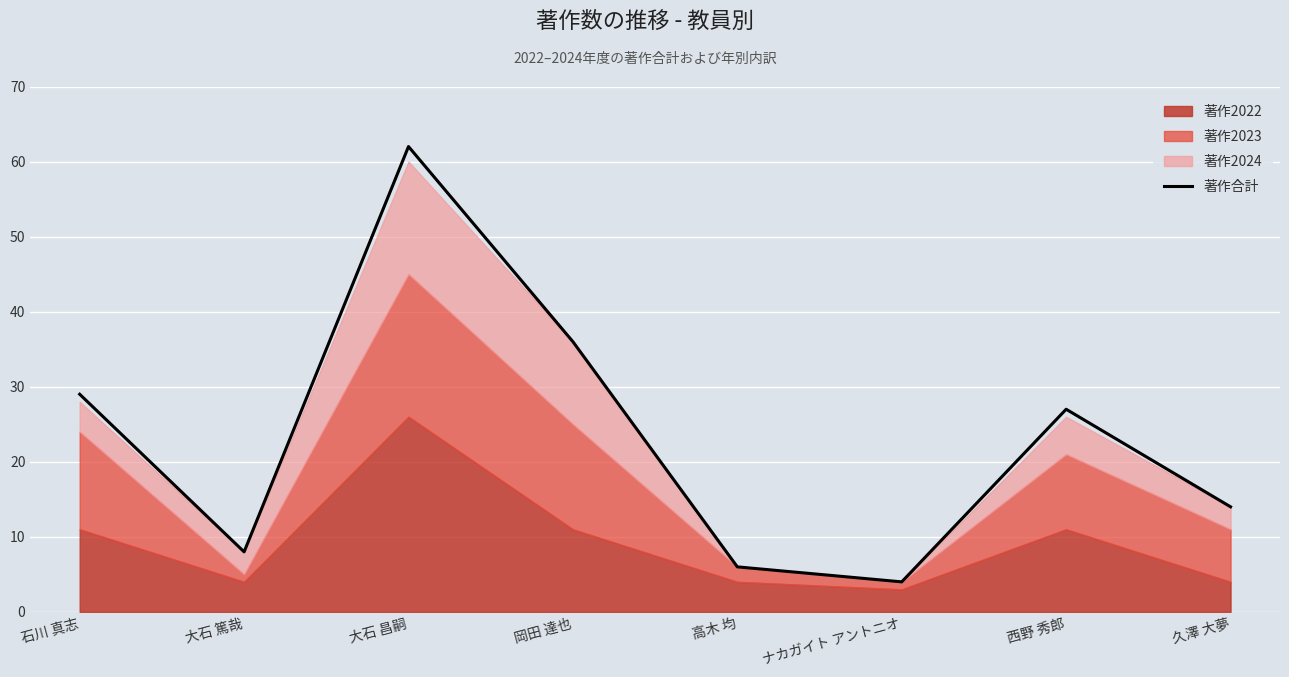

Approximately how many times larger is the value at 久澤 大夢 compared to 大石 篤哉?

1.8